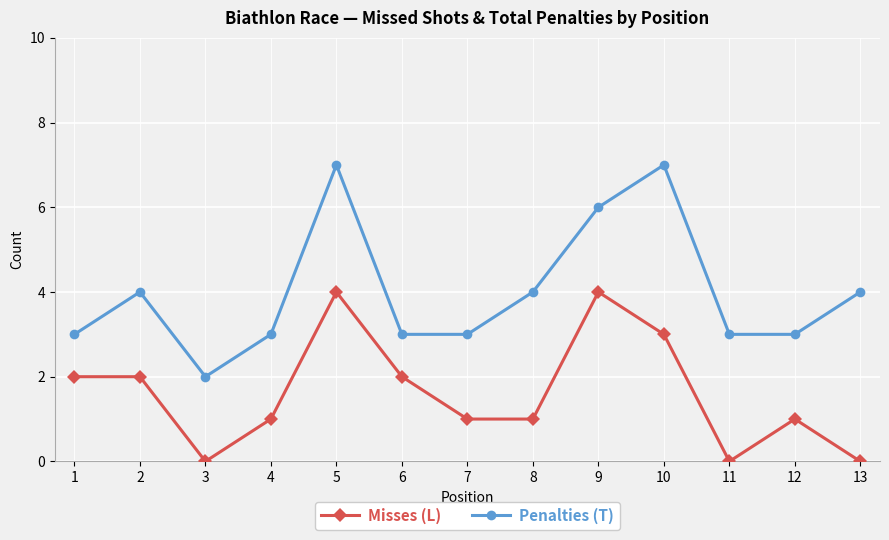

True or false: Penalties (T) and Misses (L) intersect in this chart.

False